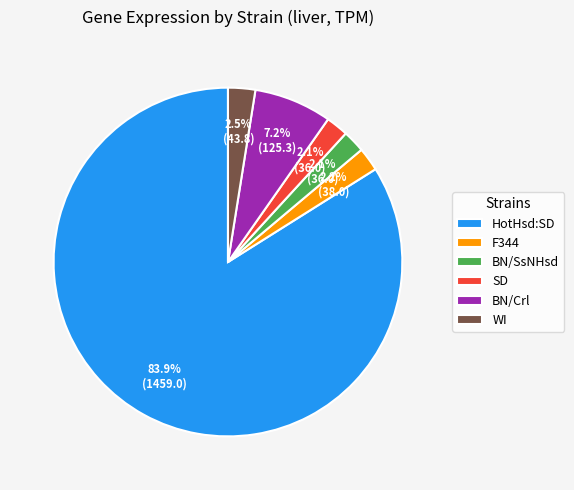

Is HotHsd:SD the majority of the pie?

Yes